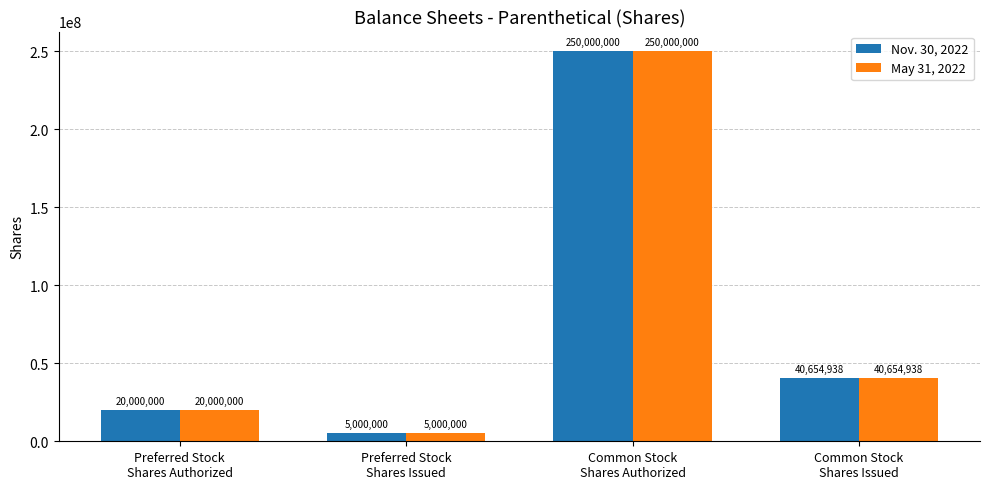

At which category does the chart reach its minimum across all series?

Preferred Stock
Shares Issued